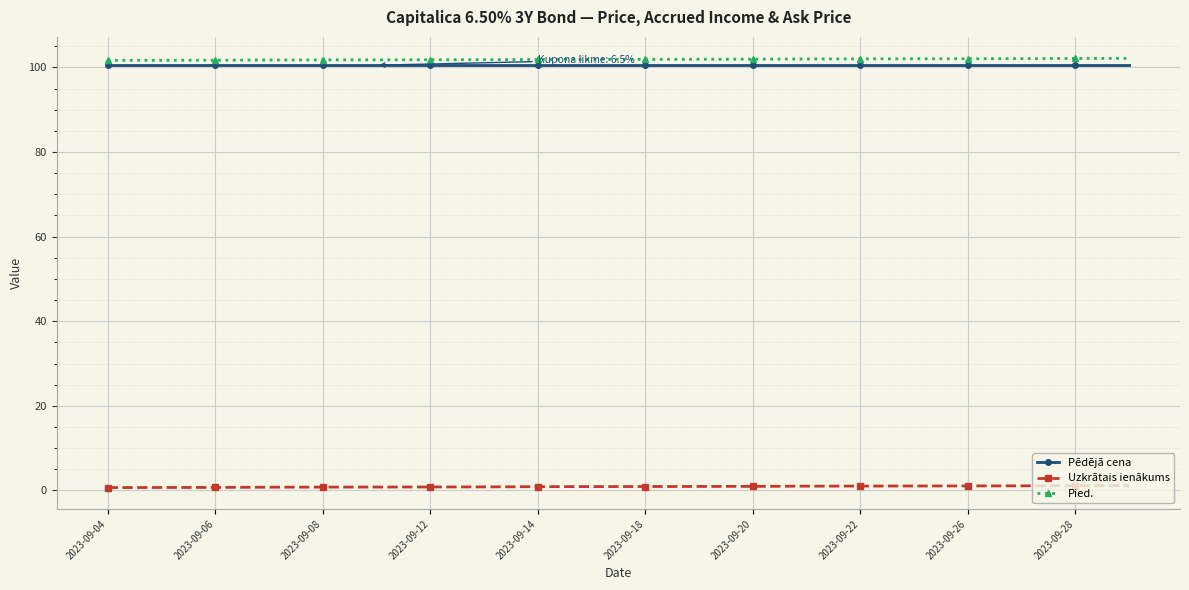

What is the value of the Pēdējā cena point at the 9th from the left?

100.5